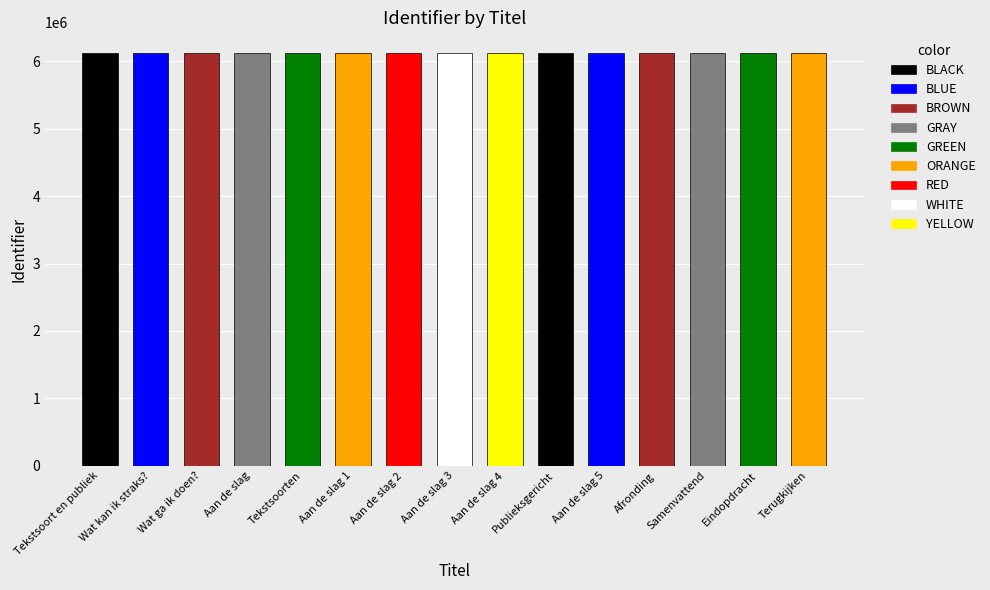

What is the label of the 7th bar from the right?

Aan de slag 4